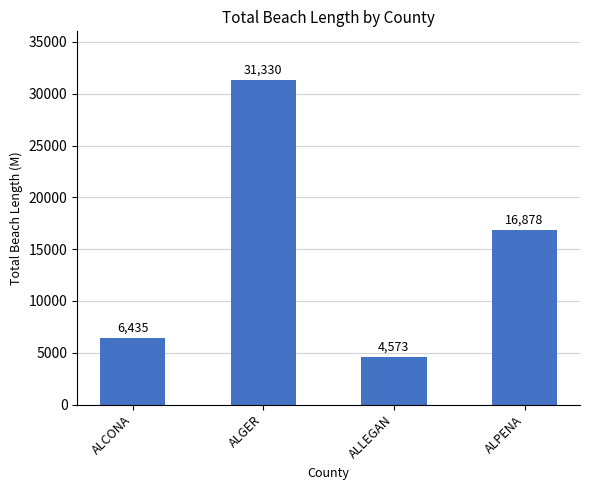

What is the value of the 2nd bar from the left?

31330